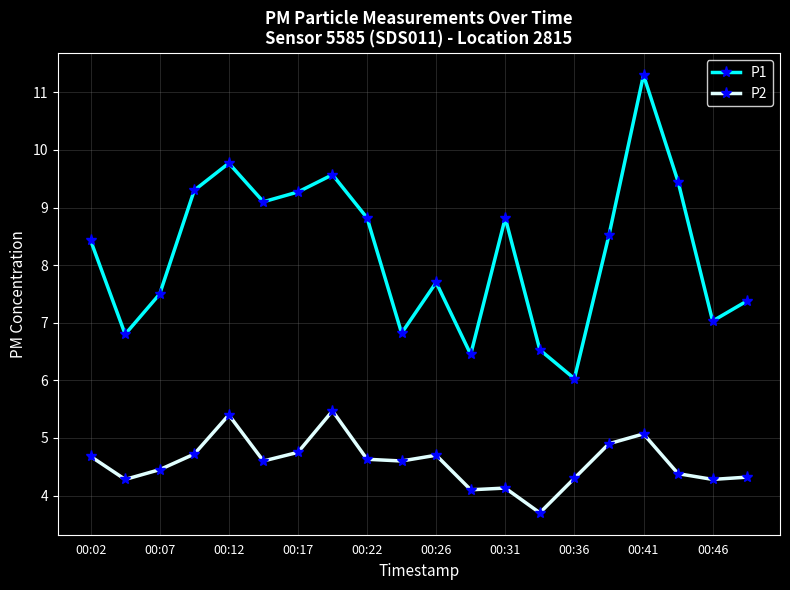

Which series has the largest range (max minus min)?

P1